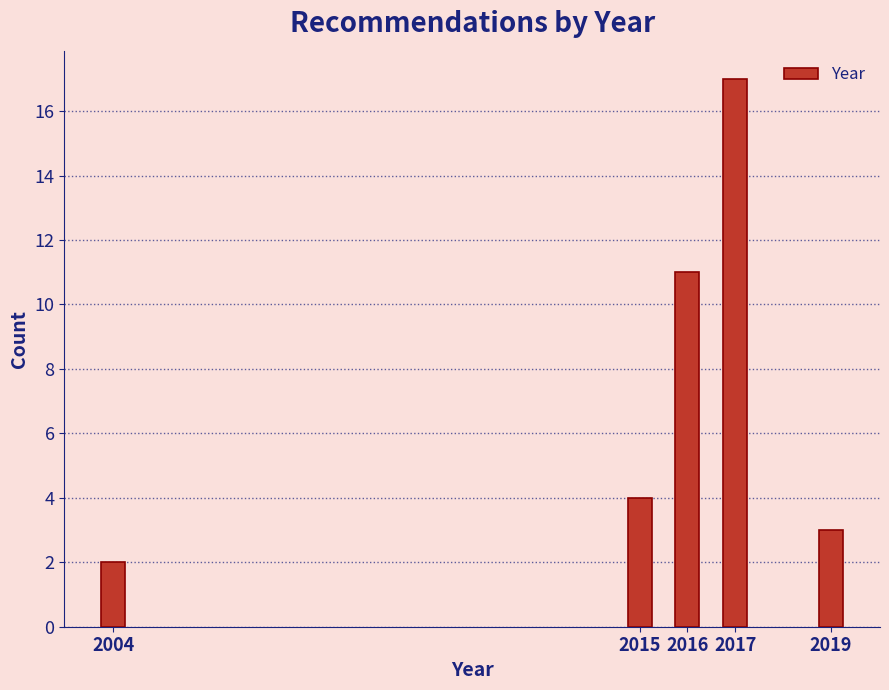

Reading left to right, what are all the values shown in this chart?

2004=2	2015=4	2016=11	2017=17	2019=3